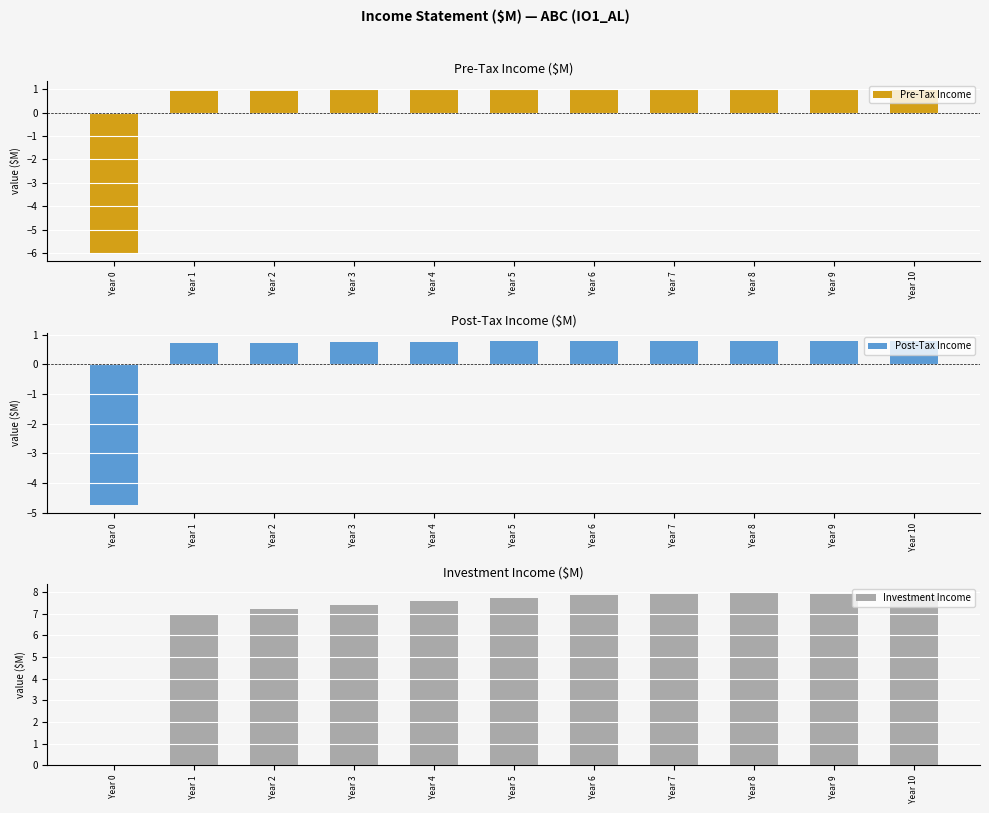

What is the difference between the Pre-Tax Income values at Year 0 and Year 8?

7.0